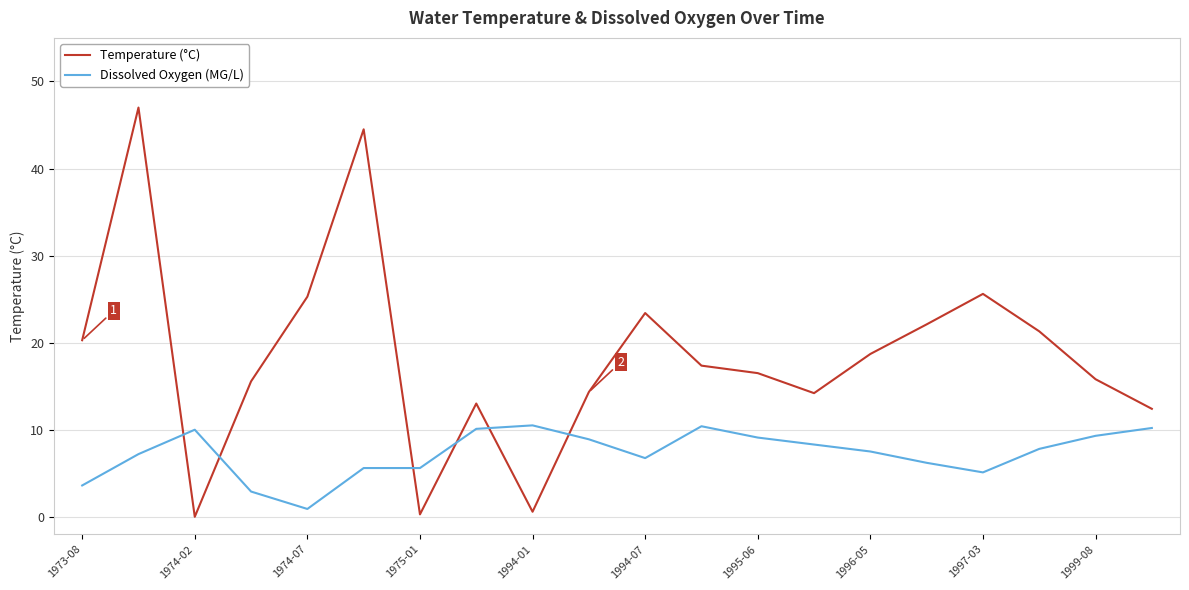

Which series has the largest total across all categories?

Temperature (°C)